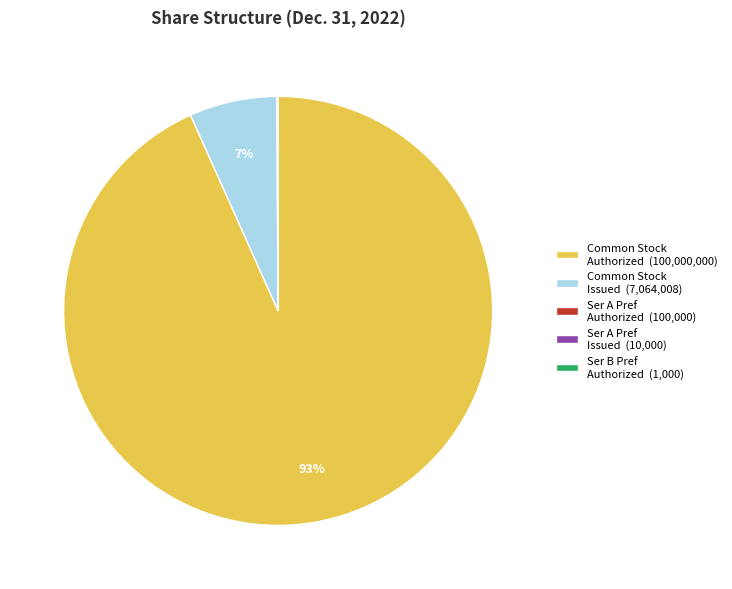

Is there any slice that represents more than half of the pie?

Yes